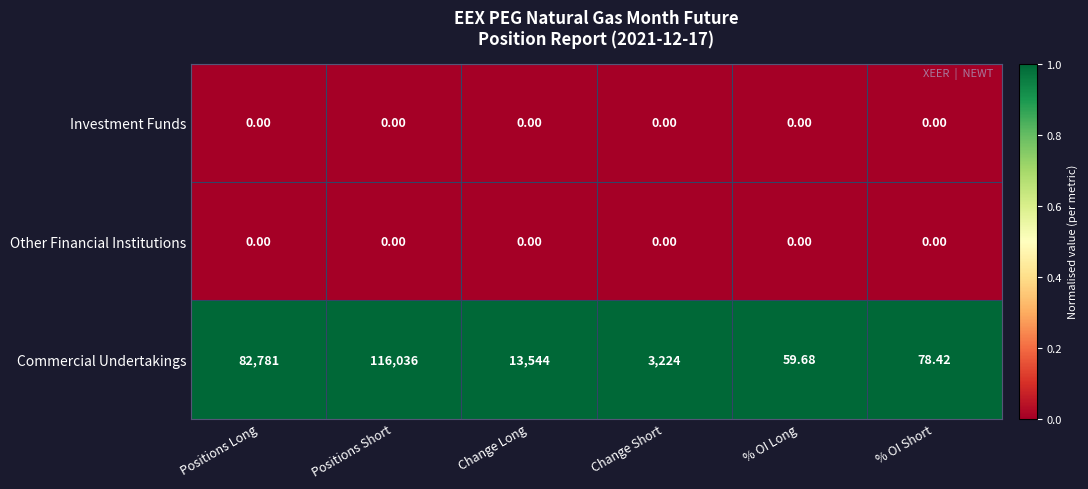

At which label is Commercial Undertakings closest to 58047?

Positions Long